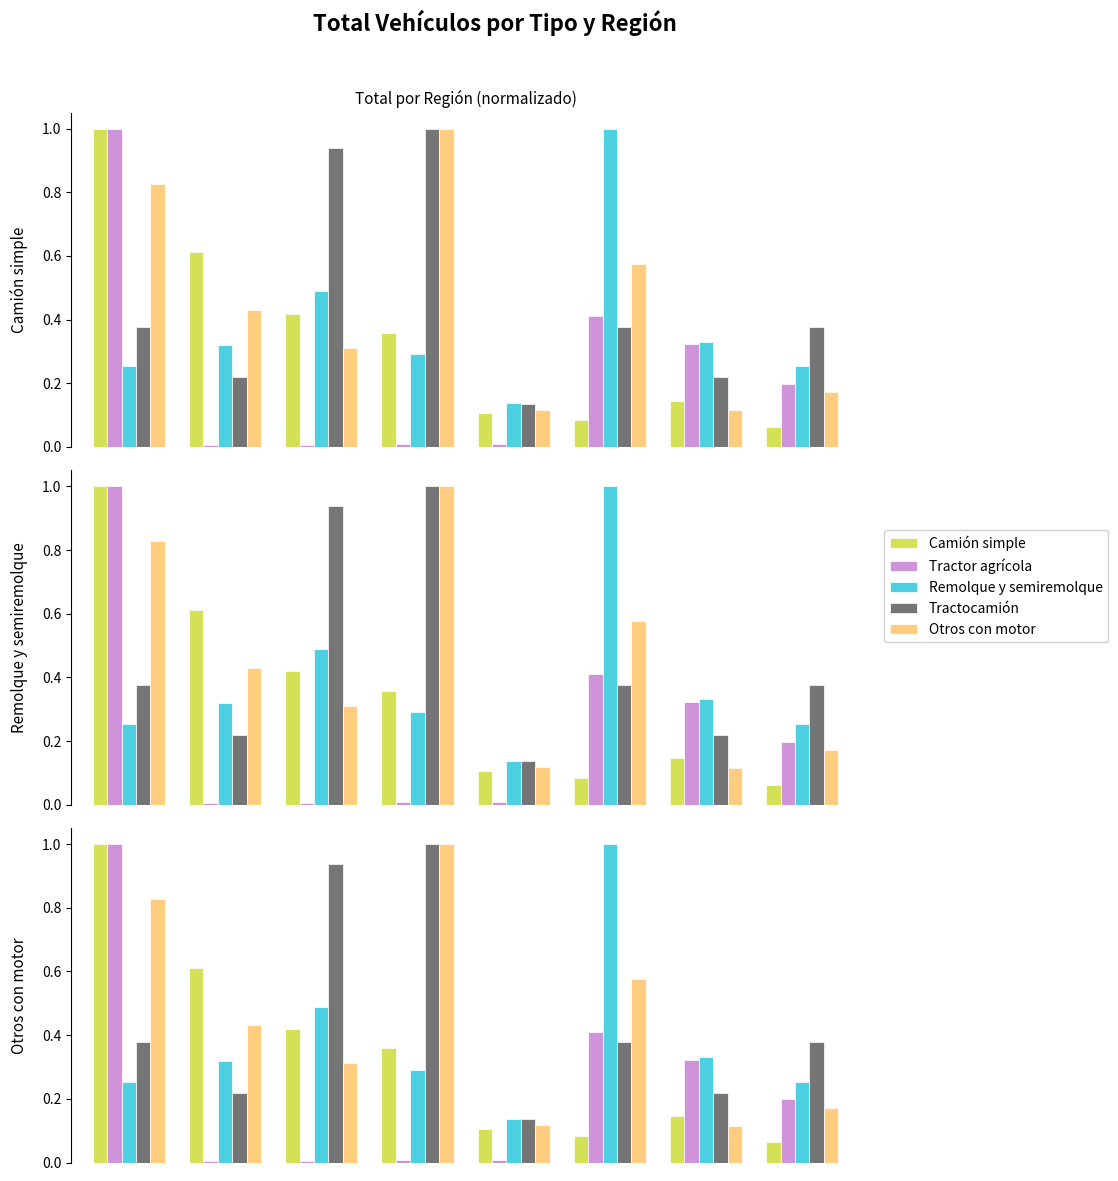

Count the Otros con motor values in the range 0 to 1.

8